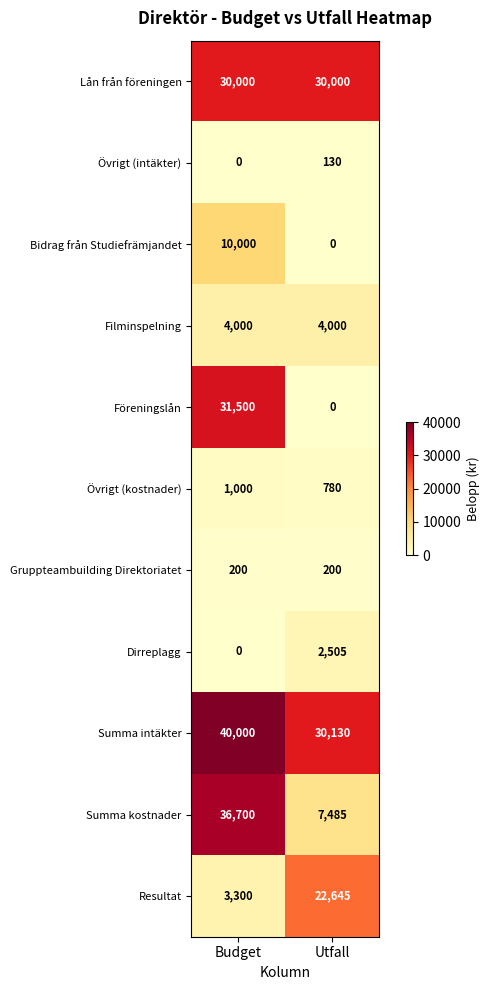

What is the spread (max minus min) of values at Utfall?

30130